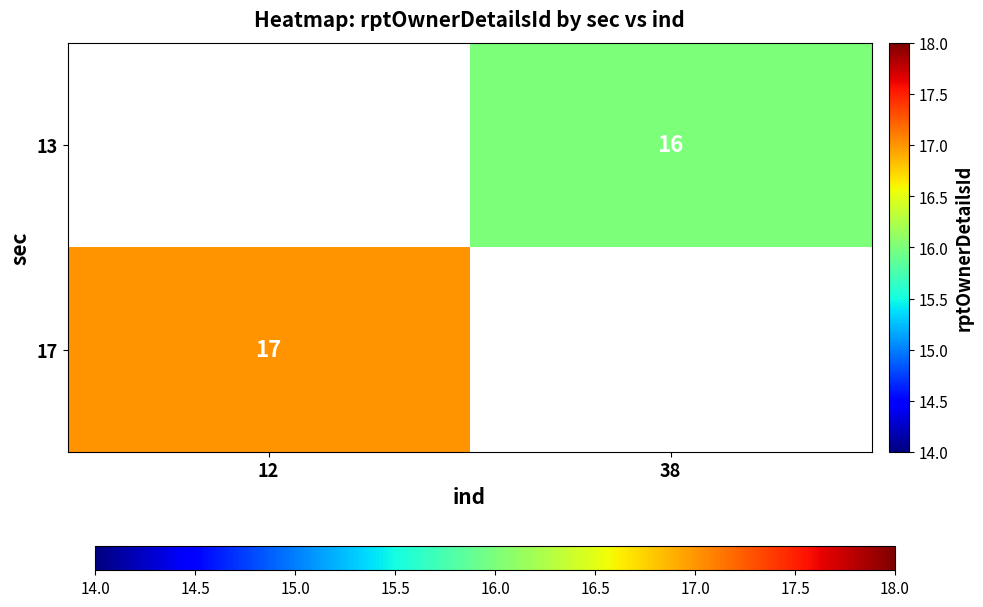

How many data points does each series have?

2